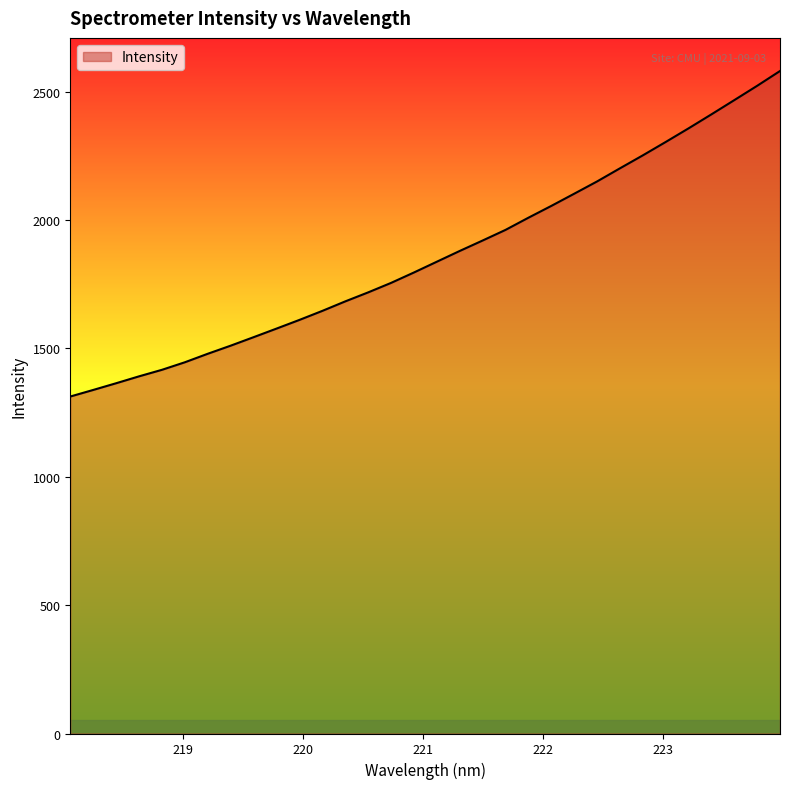

What is the maximum value shown in the chart?

2580.8